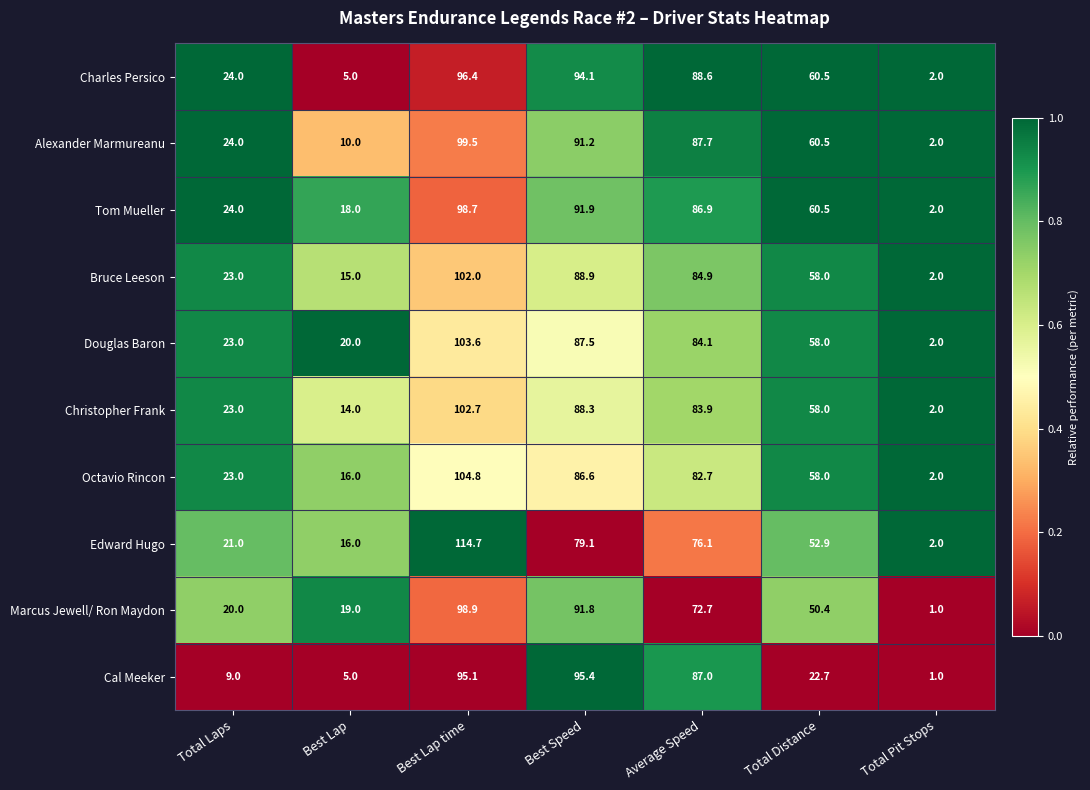

Which category has the highest value across all series?

Best Lap time